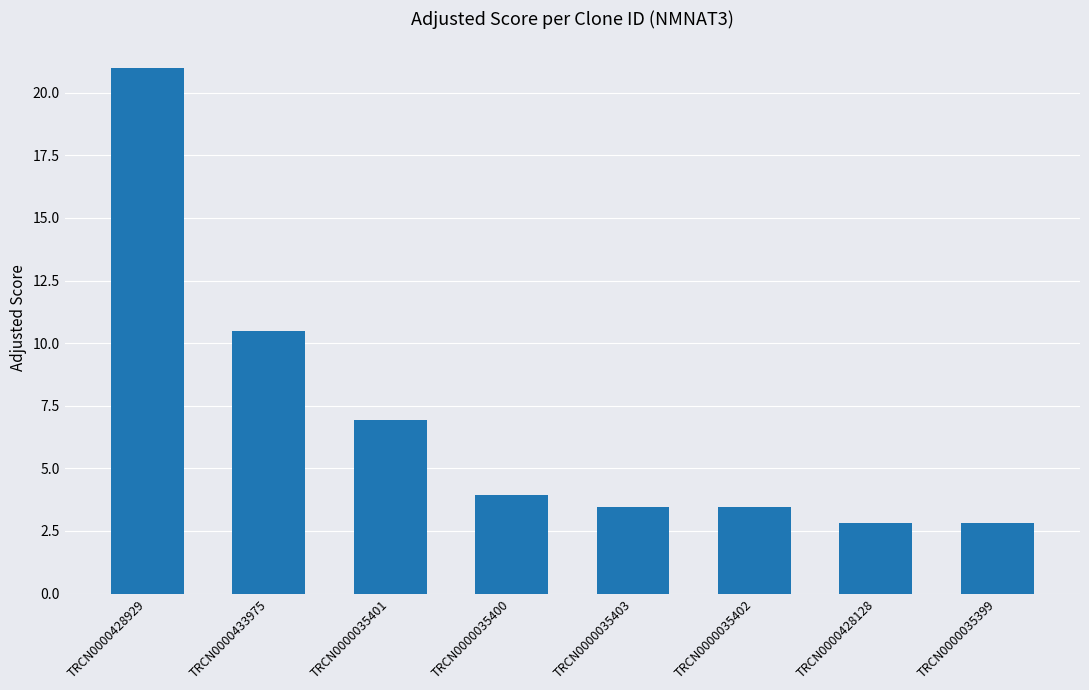

Reading right to left, extract all data points from this chart.

2.8	2.8	3.5	3.5	3.9	6.9	10.5	21.0